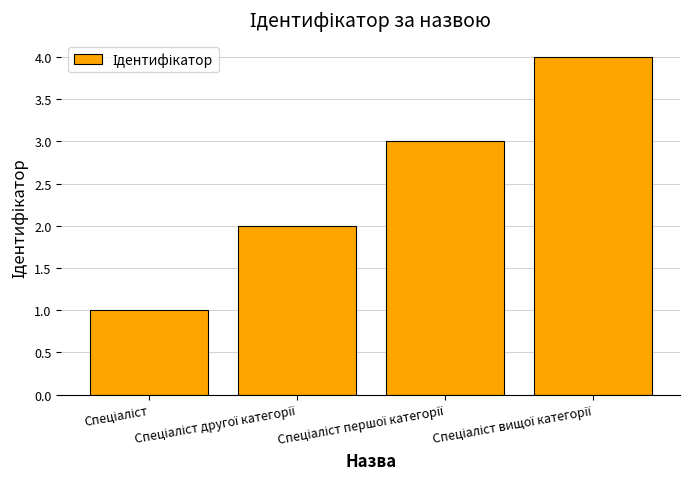

What is the sum of all values?

10